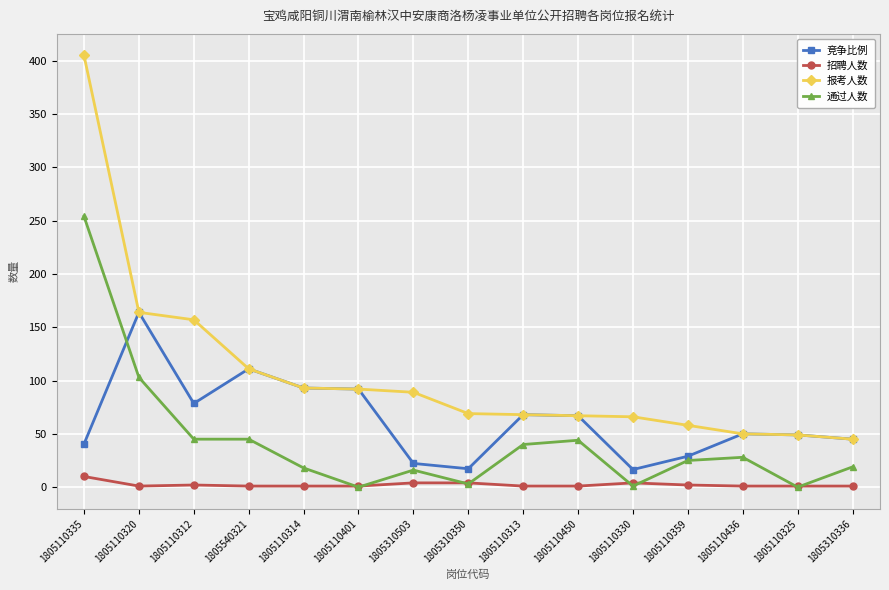

Which series has the largest range (max minus min)?

报考人数